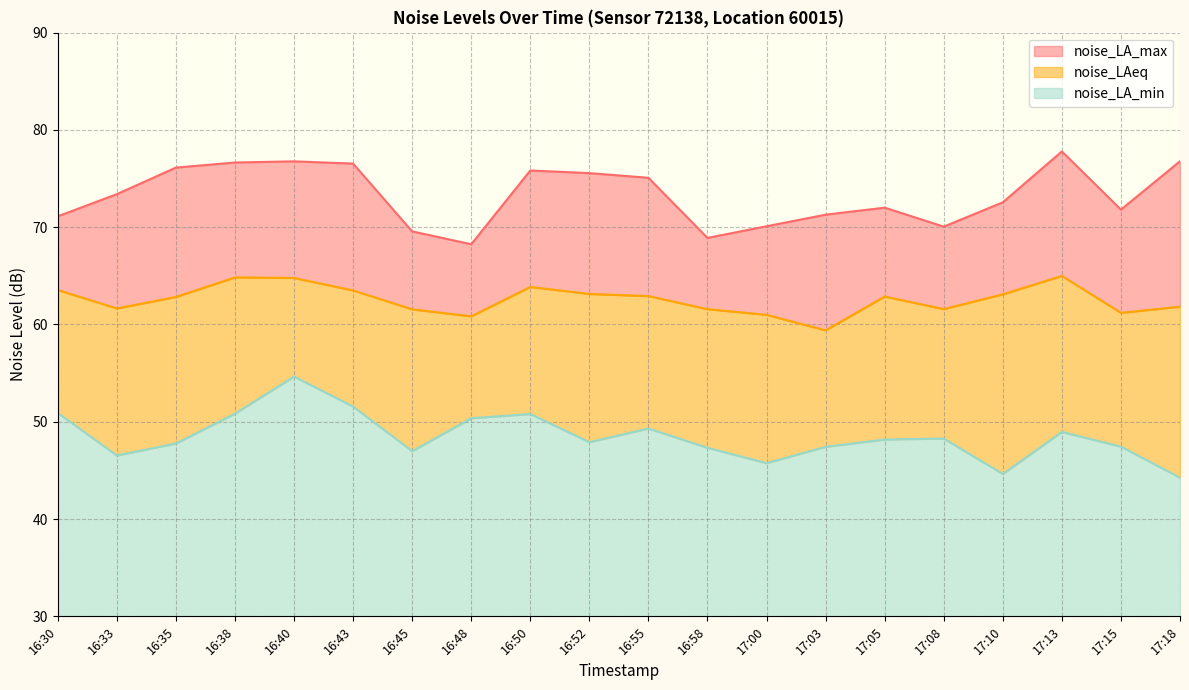

List the series in order of their peak value, highest first.

noise_LA_max, noise_LAeq, noise_LA_min